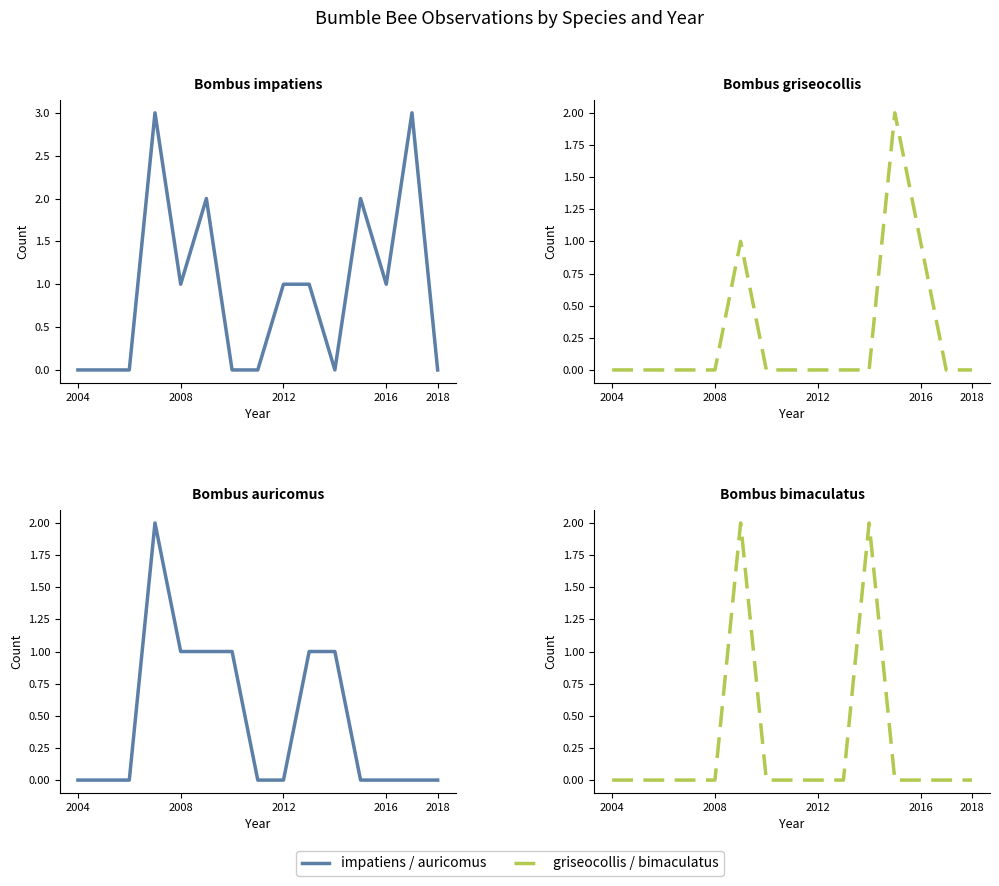

How many intersections are there between bimaculatus and griseocollis?

1